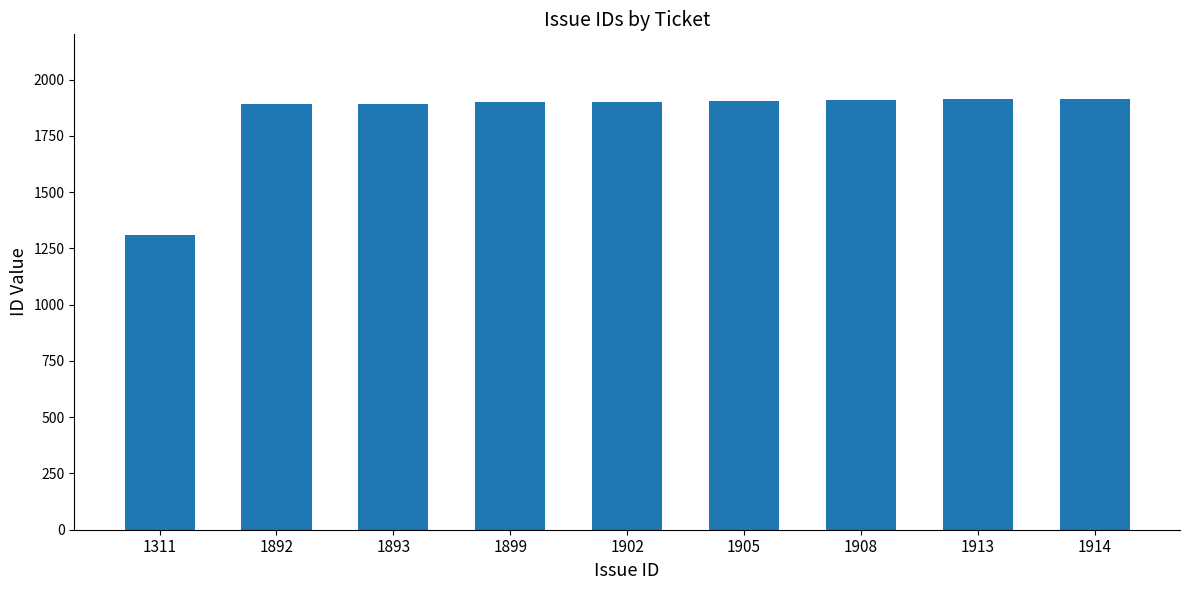

What is the ratio of the value at 1902 to the value at 1899?

1.0